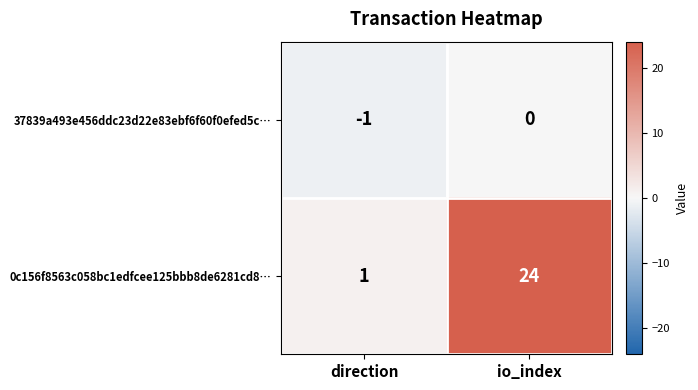

What is the sum of the 0c156f8563c058bc1edfcee125bbb8de6281cd8… values at direction and io_index?

25